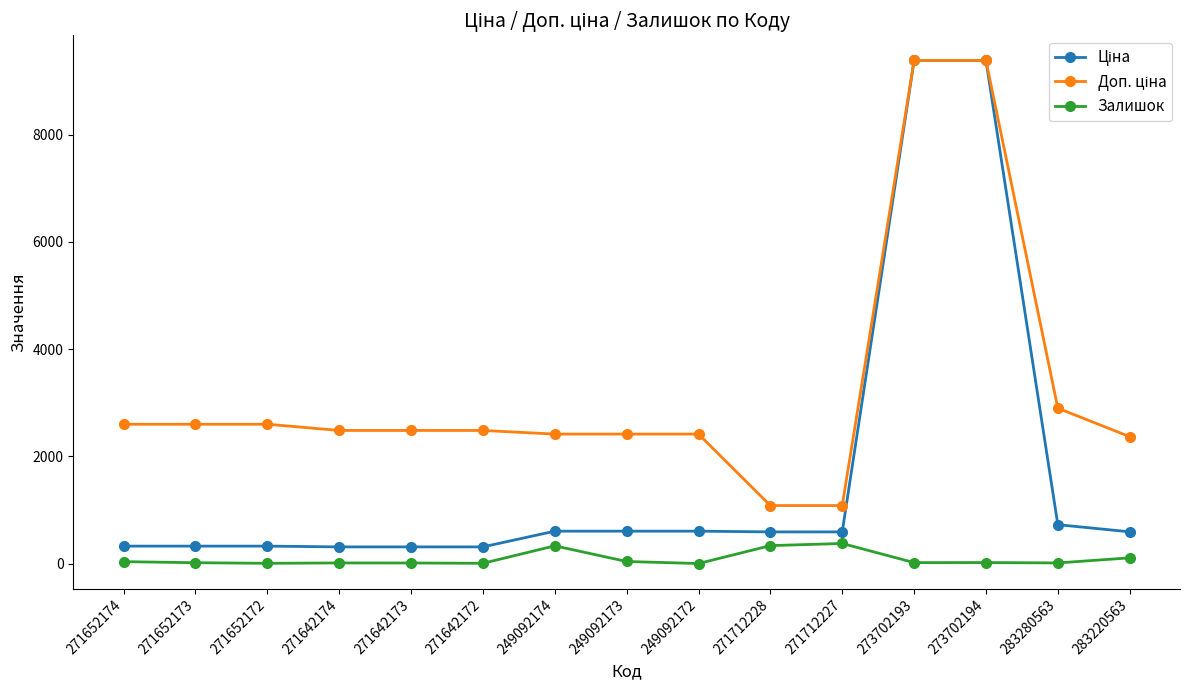

How many values in the Залишок series are below 17?

7